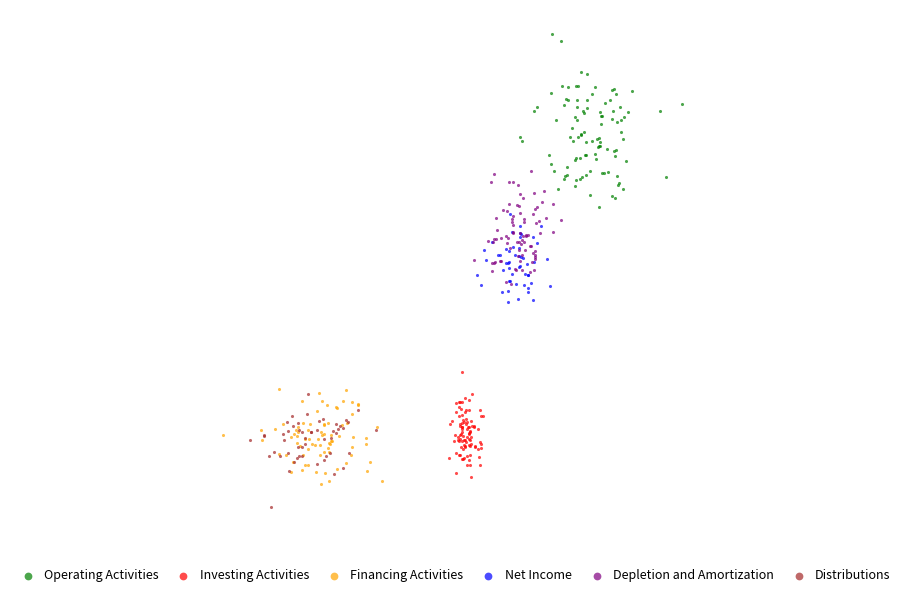

What are all the series names shown in the legend?

Operating Activities, Investing Activities, Financing Activities, Net Income, Depletion and Amortization, Distributions